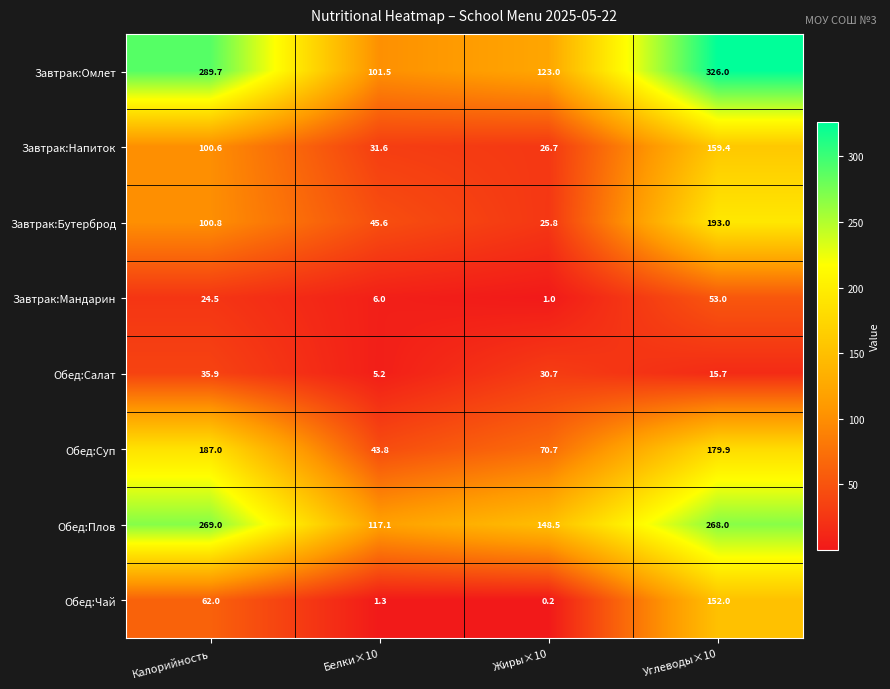

At which category does the chart reach its peak across all series?

Углеводы×10